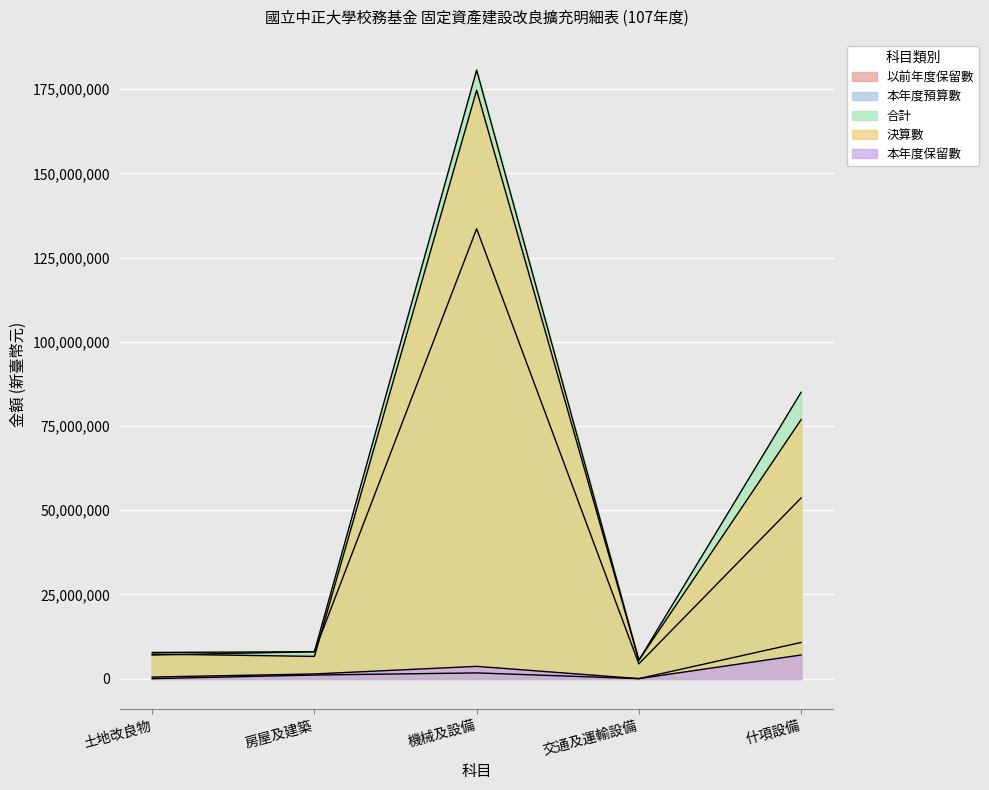

Reading right to left, transcribe all the data shown in this chart.

以前年度保留數: 10741295	0	1699000	1061898	0
本年度預算數: 53626000	4378000	133550000	8000000	7000000
合計: 84993009	5456779	180647822	7992736	7767079
決算數: 76868434	5456779	174679570	6601702	7299735
本年度保留數: 7018289	0	3645000	1391034	467344